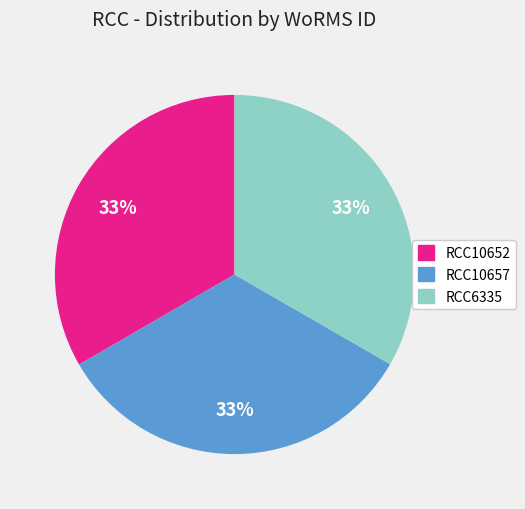

Do RCC10657 and RCC6335 together represent more than half of the pie?

Yes